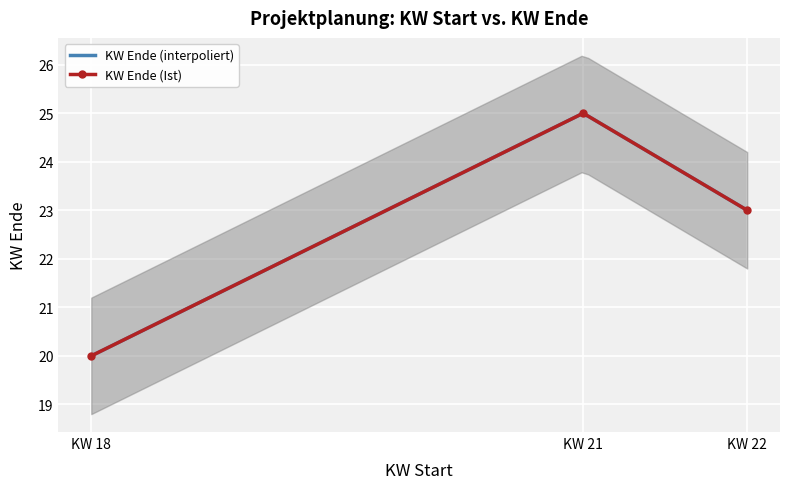

Where does the data first go above 23?

21